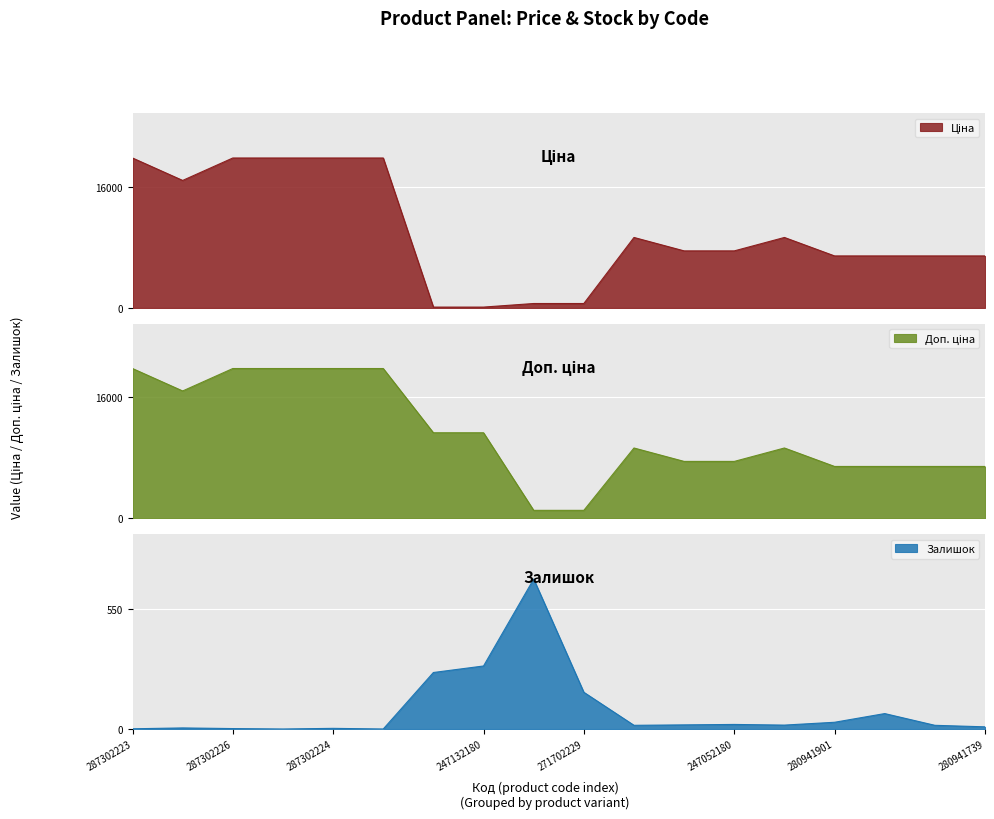

What is the difference between the second highest and minimum values in the Ціна series?

19717.7